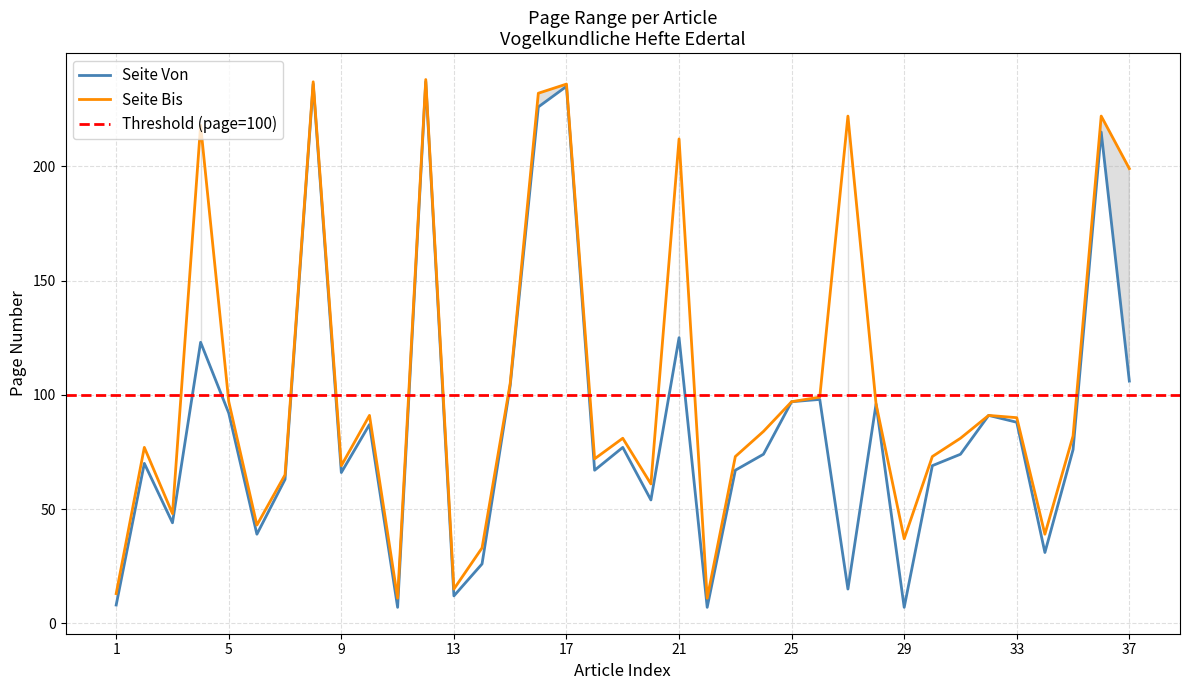

True or false: Seite Bis has more than 1 interior local peaks.

True